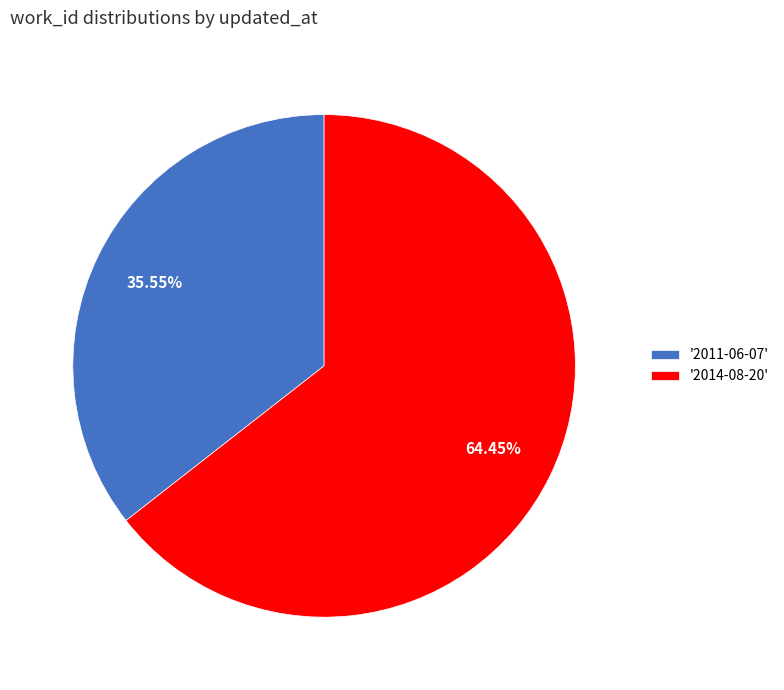

Combined, do '2014-08-20' and '2011-06-07' account for over 50%?

Yes